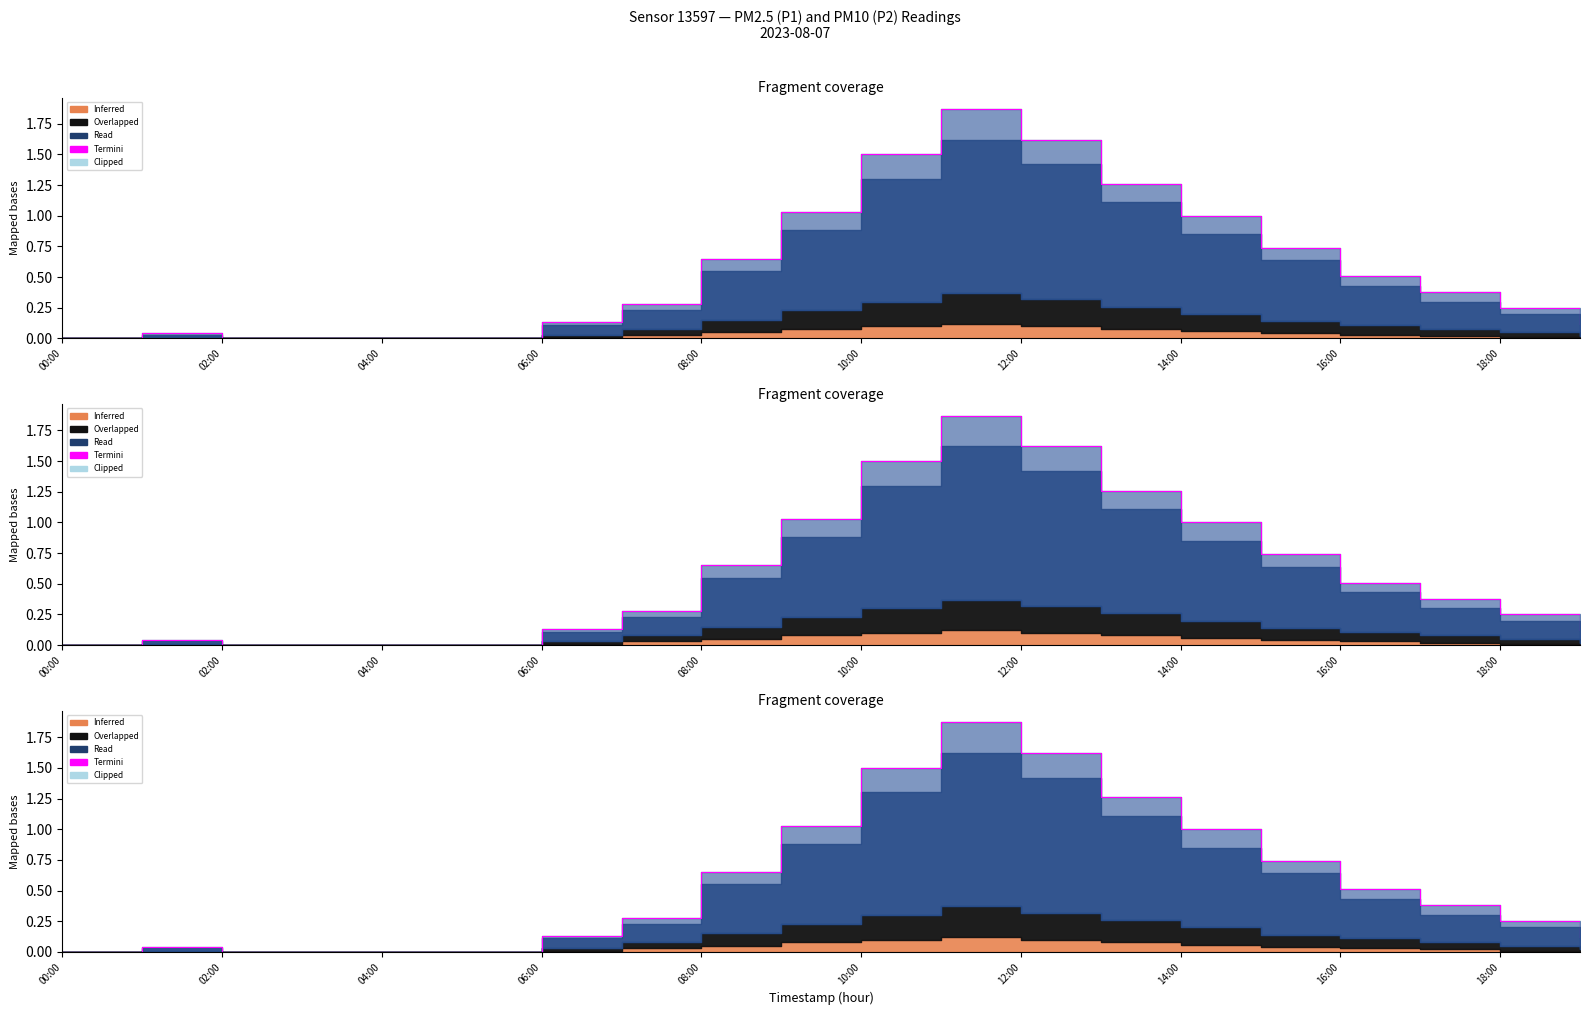

Between 16:00 and 14:00, which is larger?

14:00